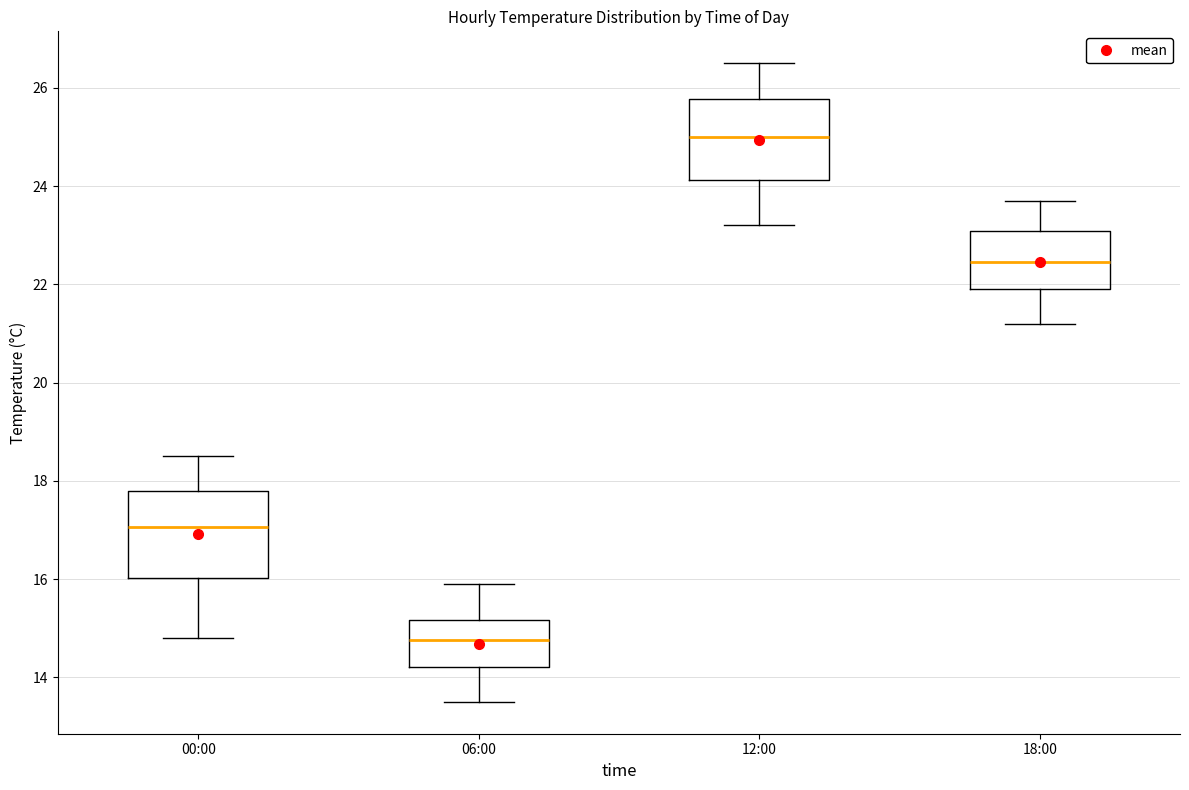

Reading left to right, read every box against the y-axis: the position of its median line, the range the box covers, and the ends of its whiskers. The values are not printed on the chart, so give them approximately, as read against the axis.

00:00: median 17.0, box 16.0 to 17.8, whiskers 14.8 to 18.6
06:00: median 14.8, box 14.2 to 15.2, whiskers 13.6 to 16.0
12:00: median 25.0, box 24.2 to 25.8, whiskers 23.2 to 26.6
18:00: median 22.4, box 22.0 to 23.0, whiskers 21.2 to 23.8